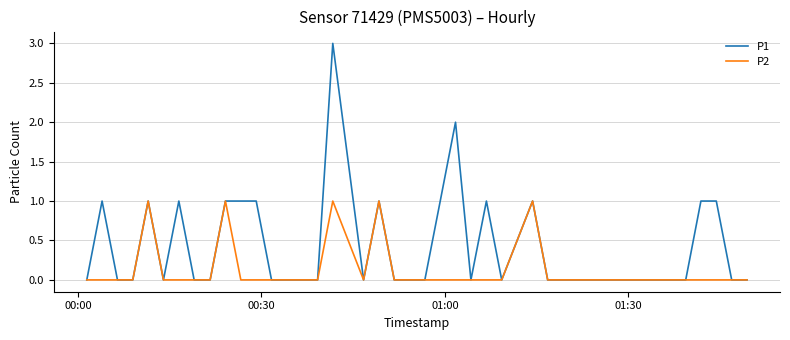

Which series has the largest range (max minus min)?

P1